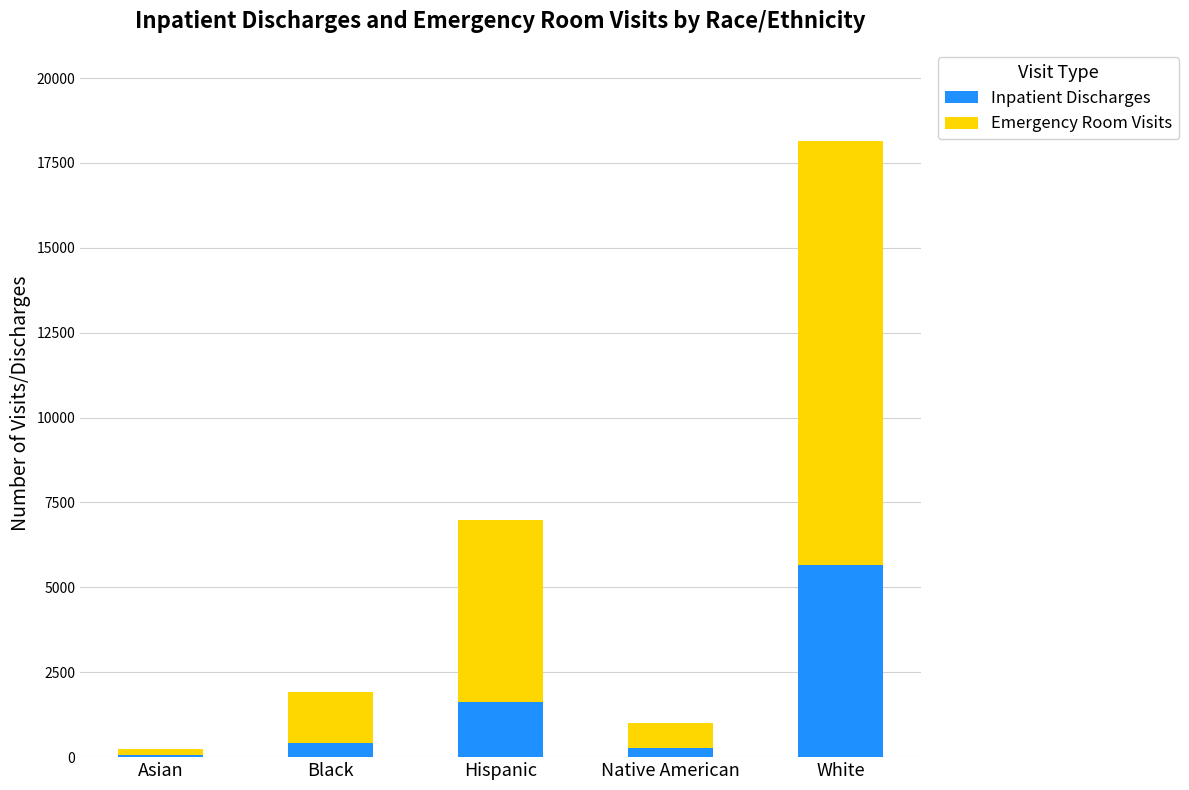

At which category is the sum across all series the highest?

White